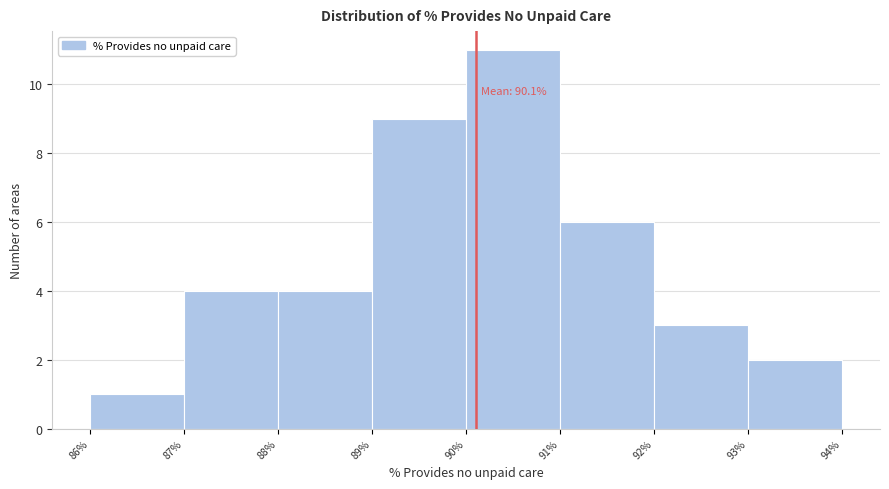

Which range on the x-axis has the tallest bar?

90% to 91%